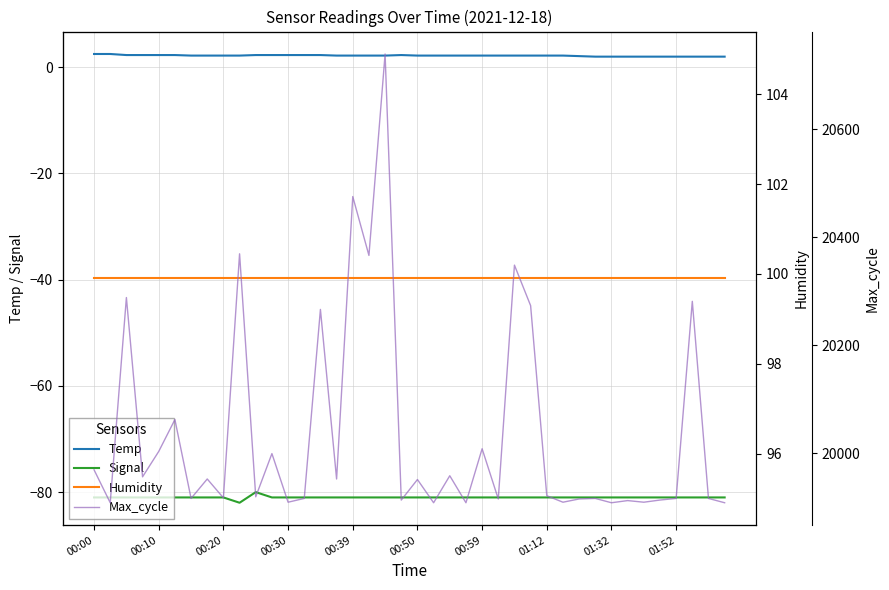

True or false: Signal and Max_cycle cross at least once.

False